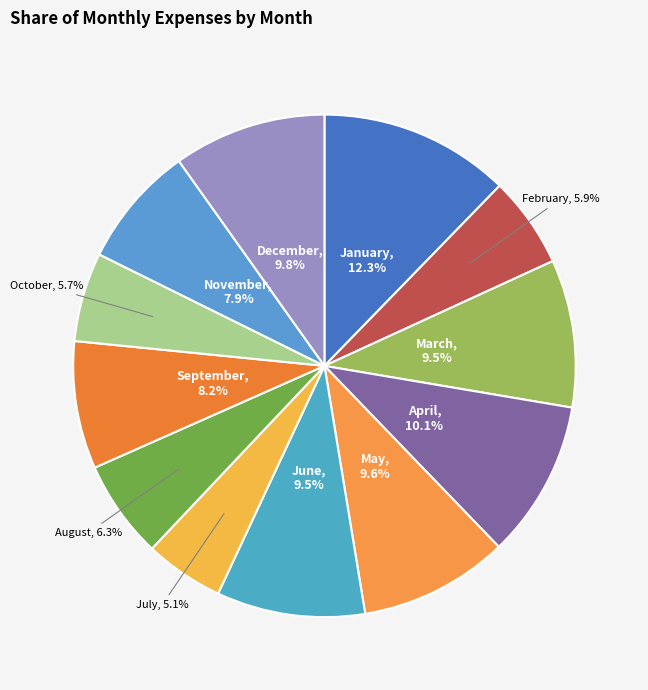

Combined, what portion of the pie is January and December?

22.1%